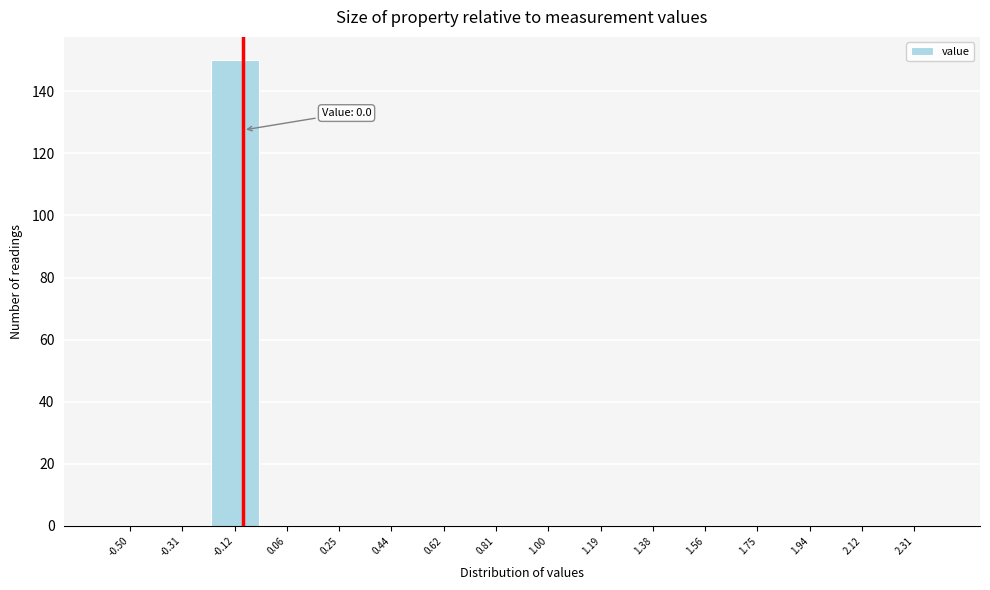

Reading left to right, what are all the values shown in this chart?

-0.50=0	-0.31=0	-0.12=150	0.06=0	0.25=0	0.44=0	0.62=0	0.81=0	1.00=0	1.19=0	1.38=0	1.56=0	1.75=0	1.94=0	2.12=0	2.31=0